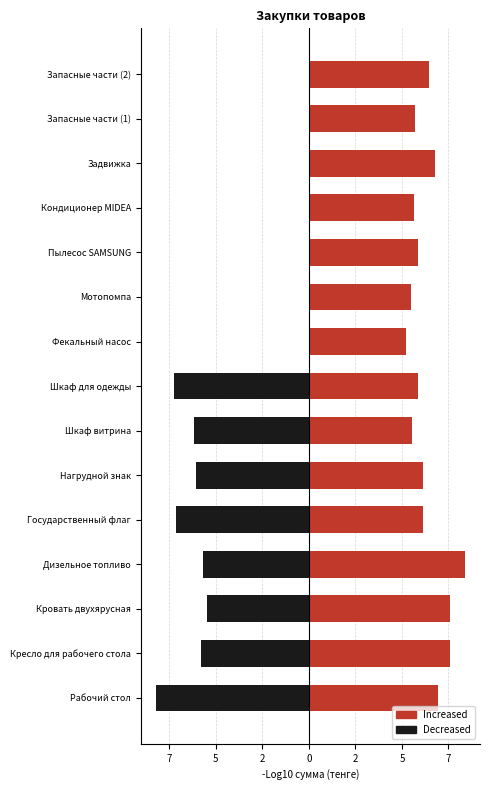

What is the maximum value for Increased?

8.4